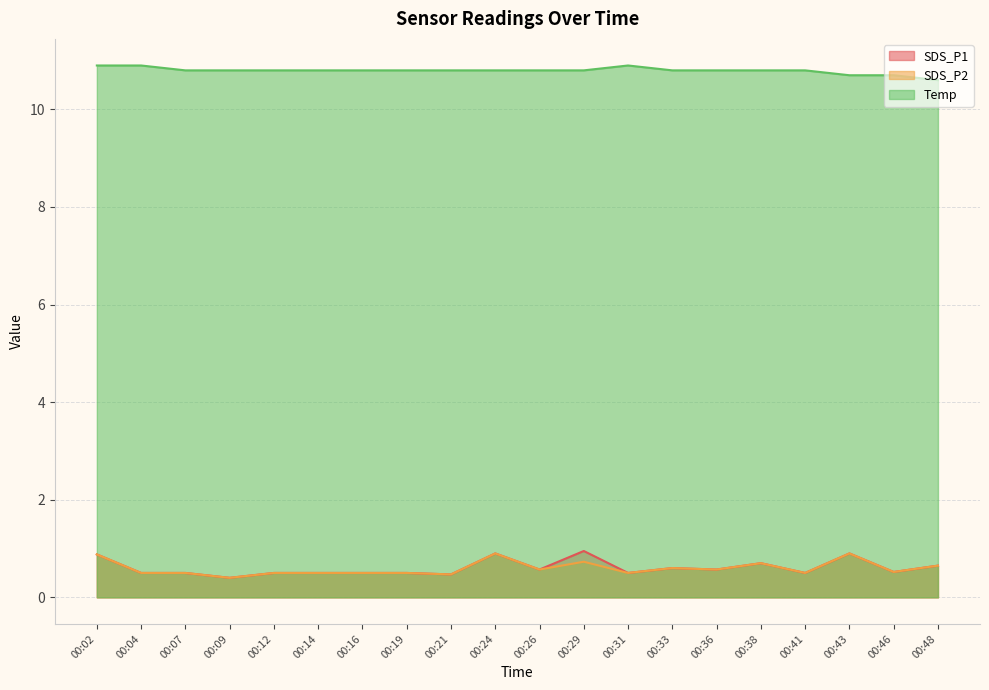

Between 00:04 and 00:46, which series saw the biggest shift?

Temp